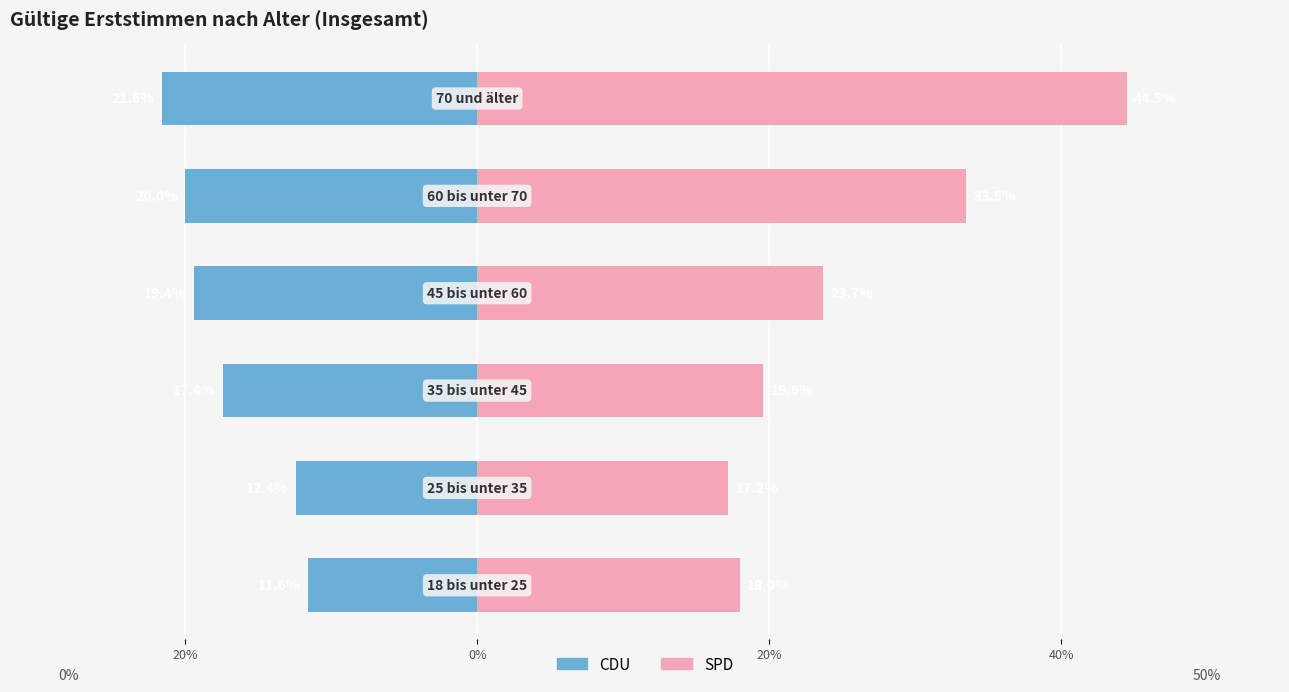

What is the value of the SPD bar at the 5th from the left?

33.5